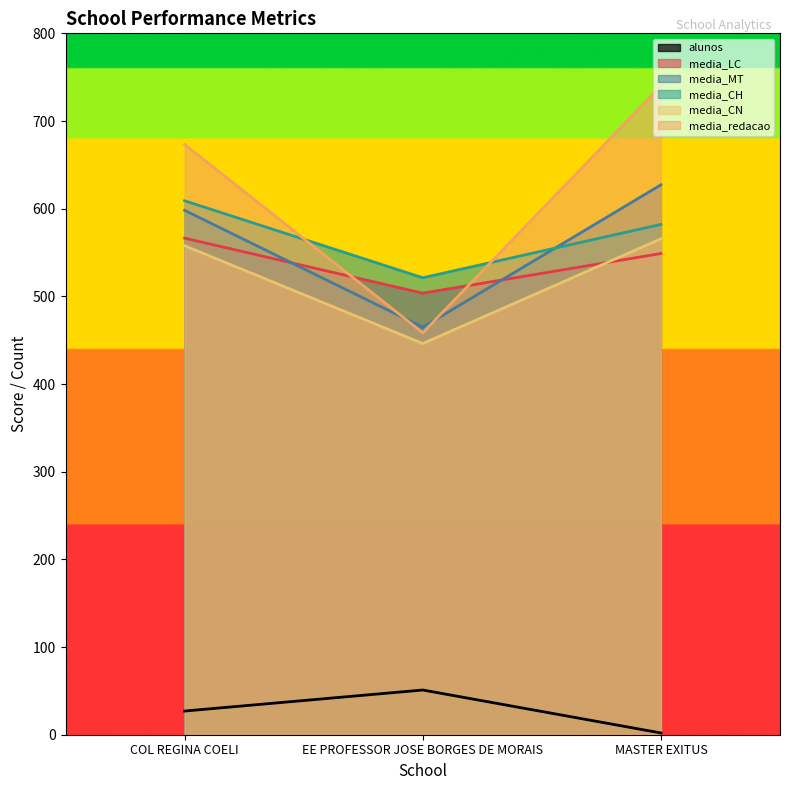

True or false: media_CH has a value of 582.0 at MASTER EXITUS.

True